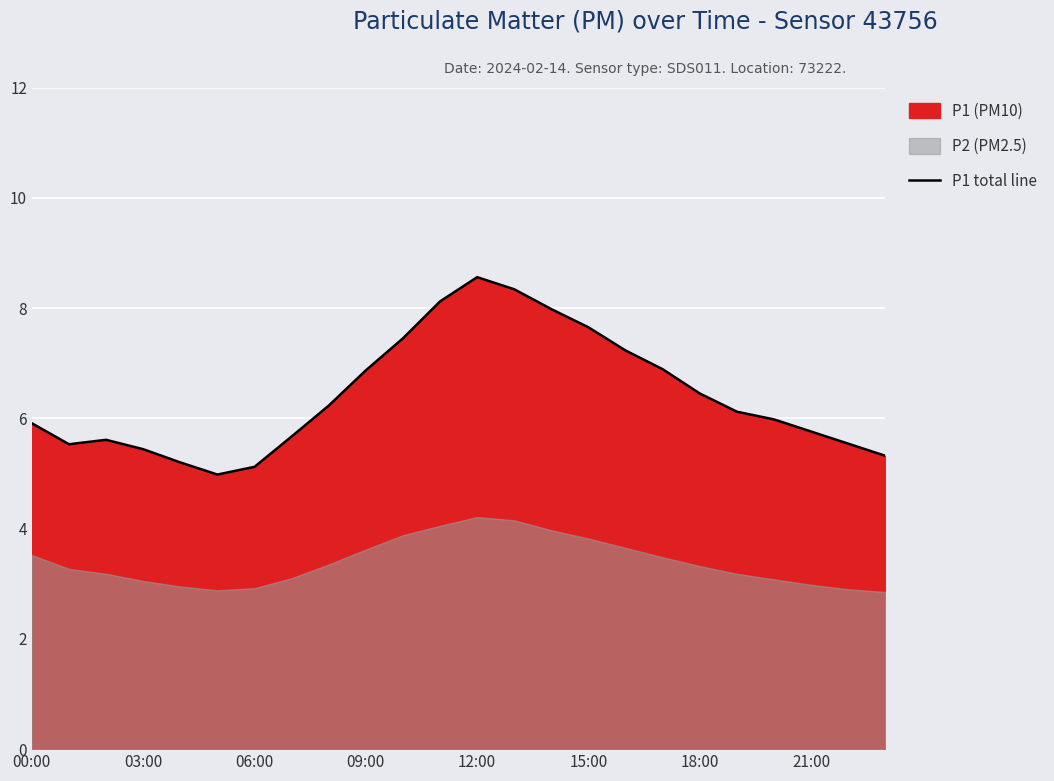

True or false: there are more than 2 points higher than both neighbors.

False